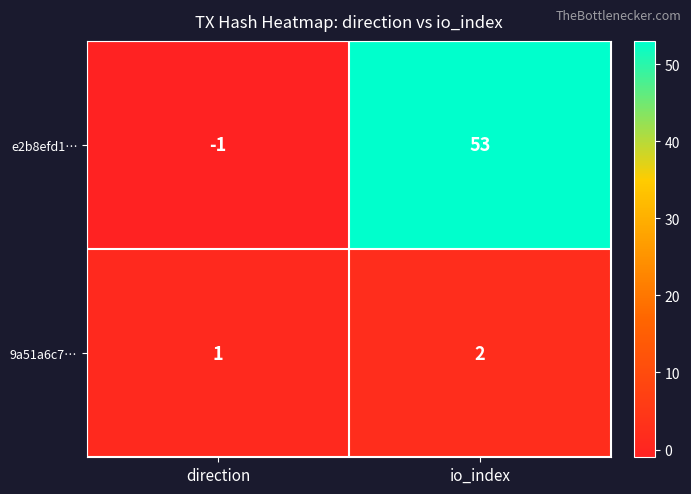

What is the maximum value shown in the chart?

53